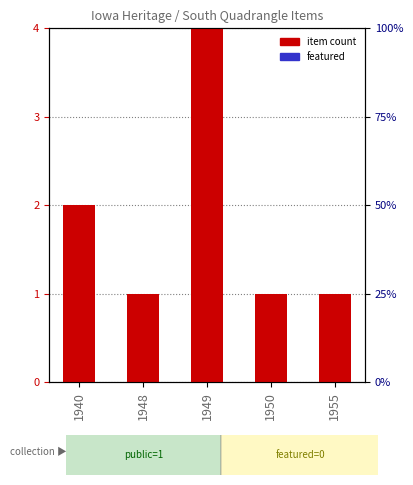

List the labels in order of item count value, smallest first.

1948, 1950, 1955, 1940, 1949